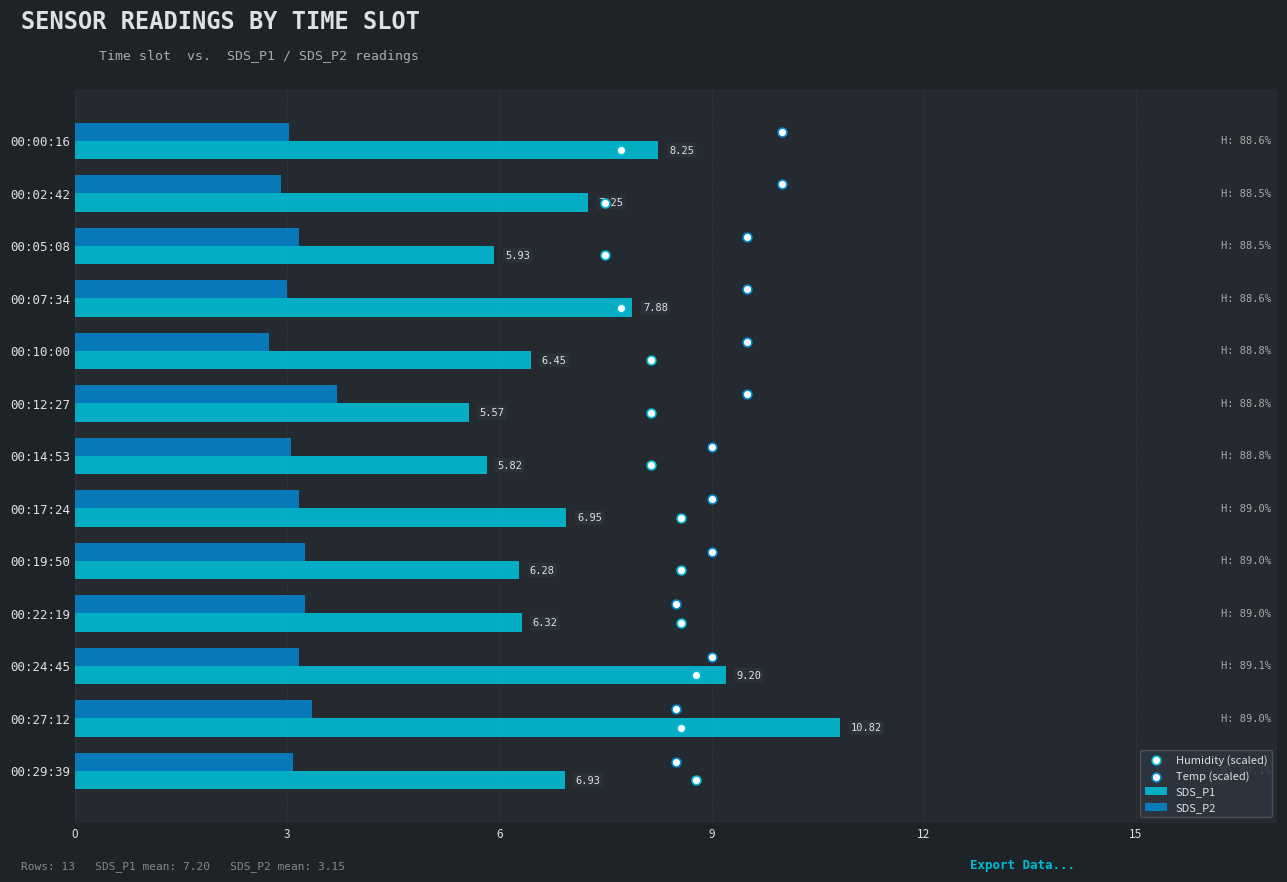

What is the difference between the second highest and second lowest values in the SDS_P1 series?

3.4